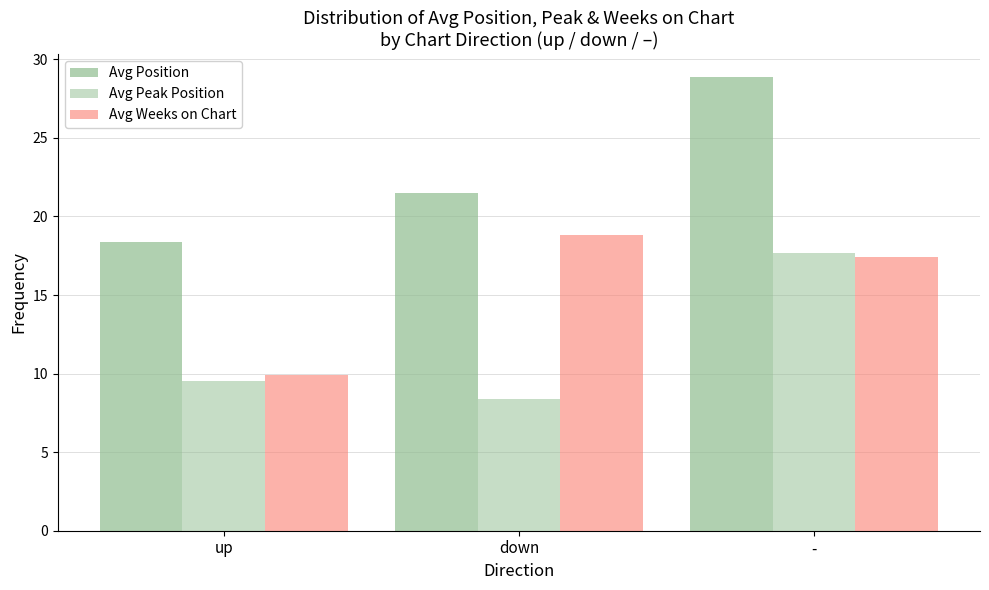

Rank the series by their average value, from lowest to highest.

Avg Peak Position, Avg Weeks on Chart, Avg Position